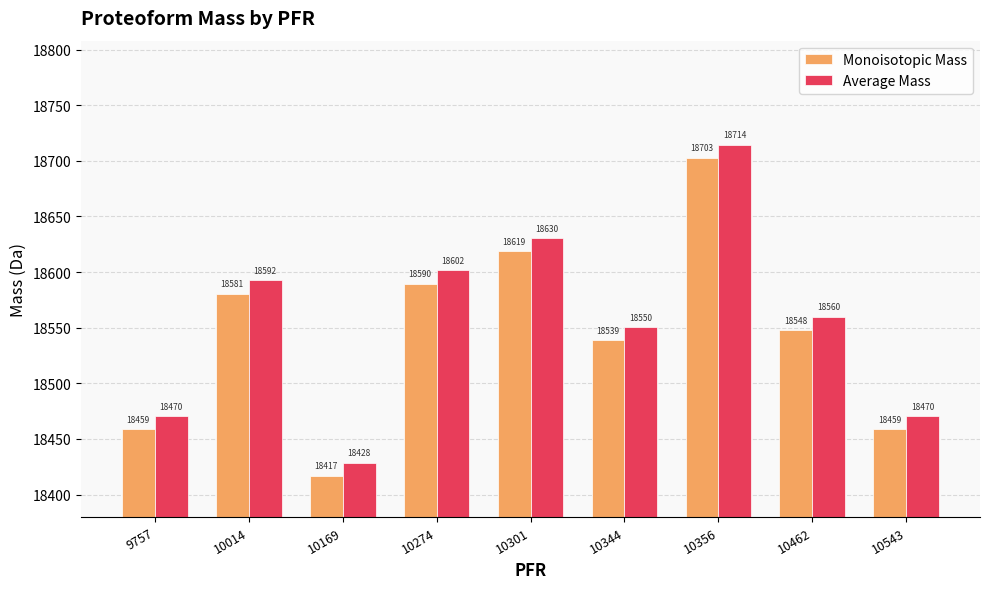

Which series changed the most between 10169 and 10274?

Average Mass